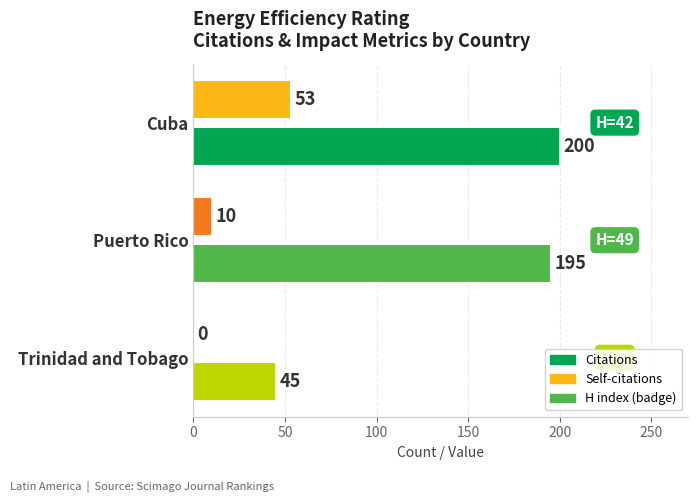

Is it true that Citations equals 200 at Cuba?

True